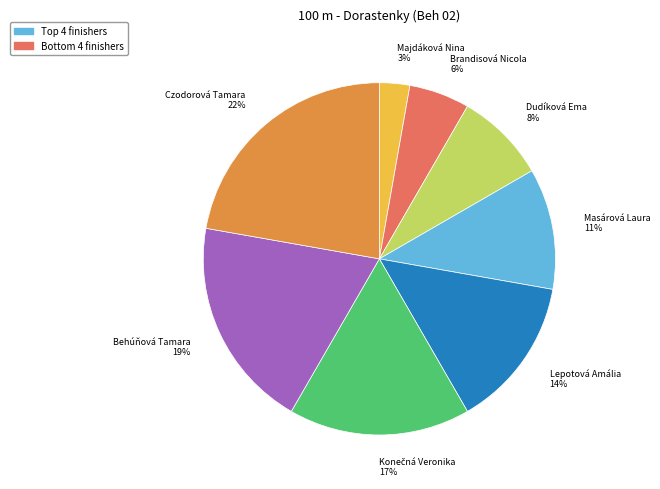

Is there any slice that represents more than half of the pie?

No